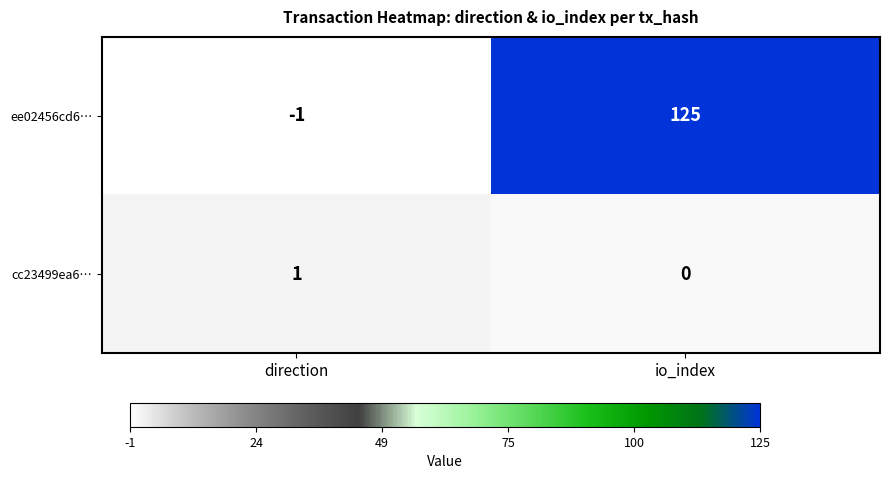

Rank the series at direction from lowest to highest value.

ee02456cd6…, cc23499ea6…